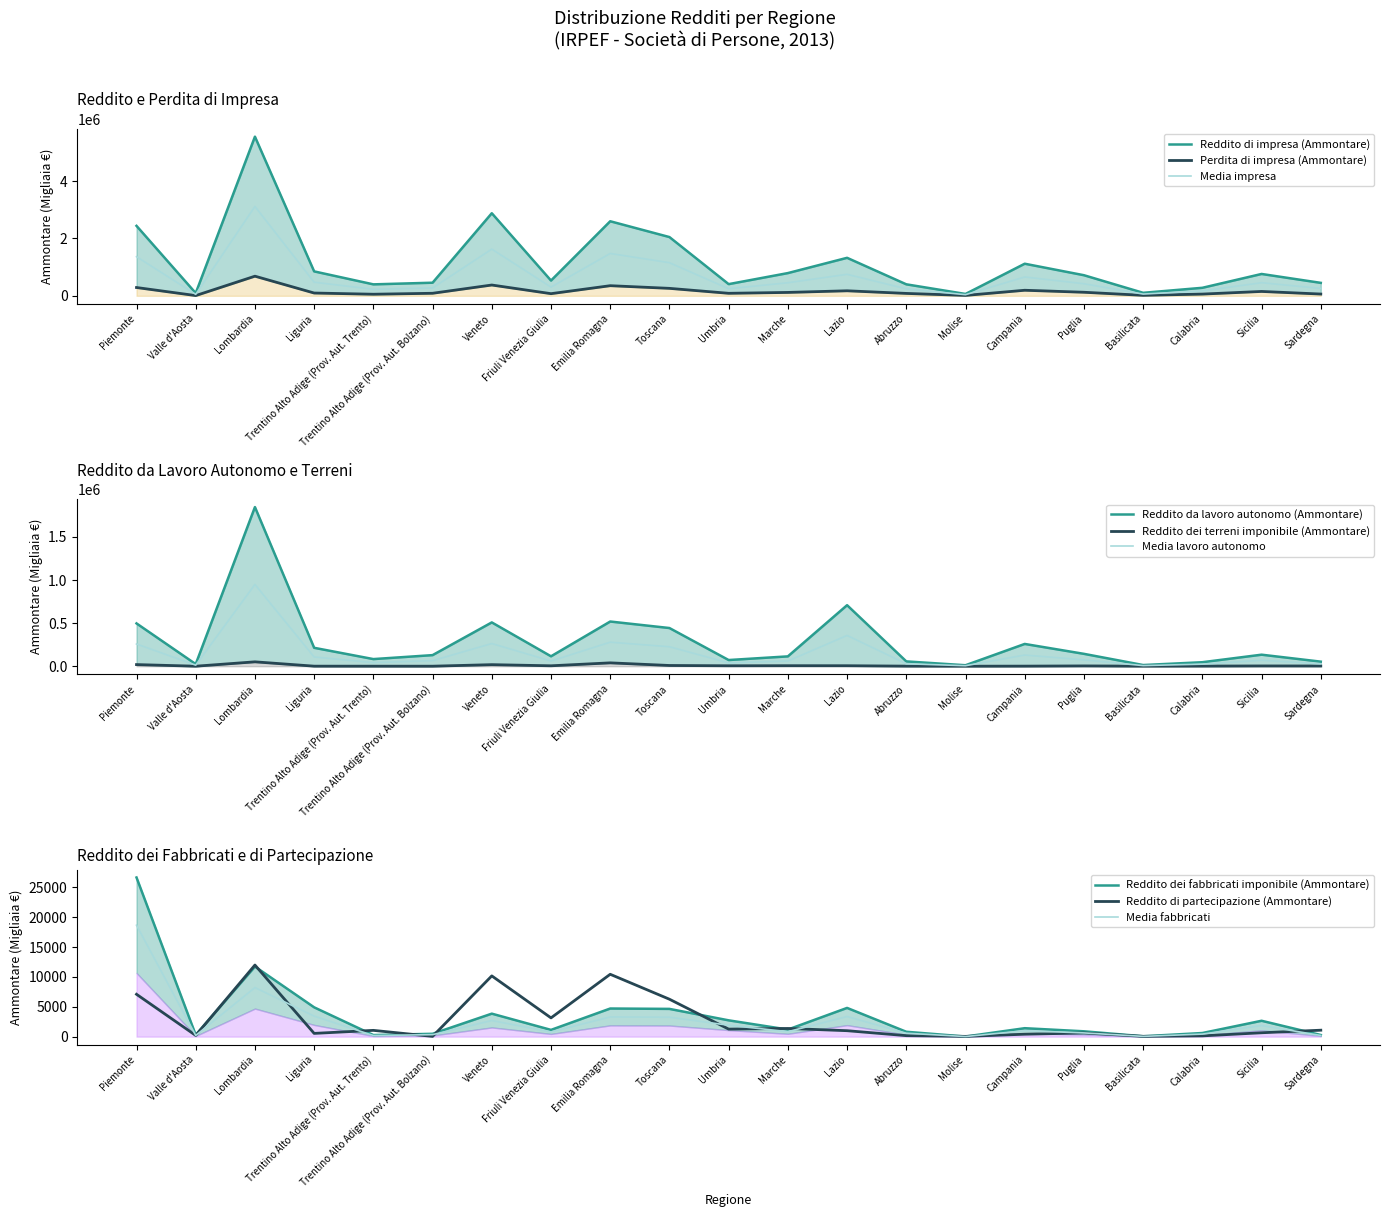

How many data points in Perdita di impresa (Ammontare) are less than 96894?

10